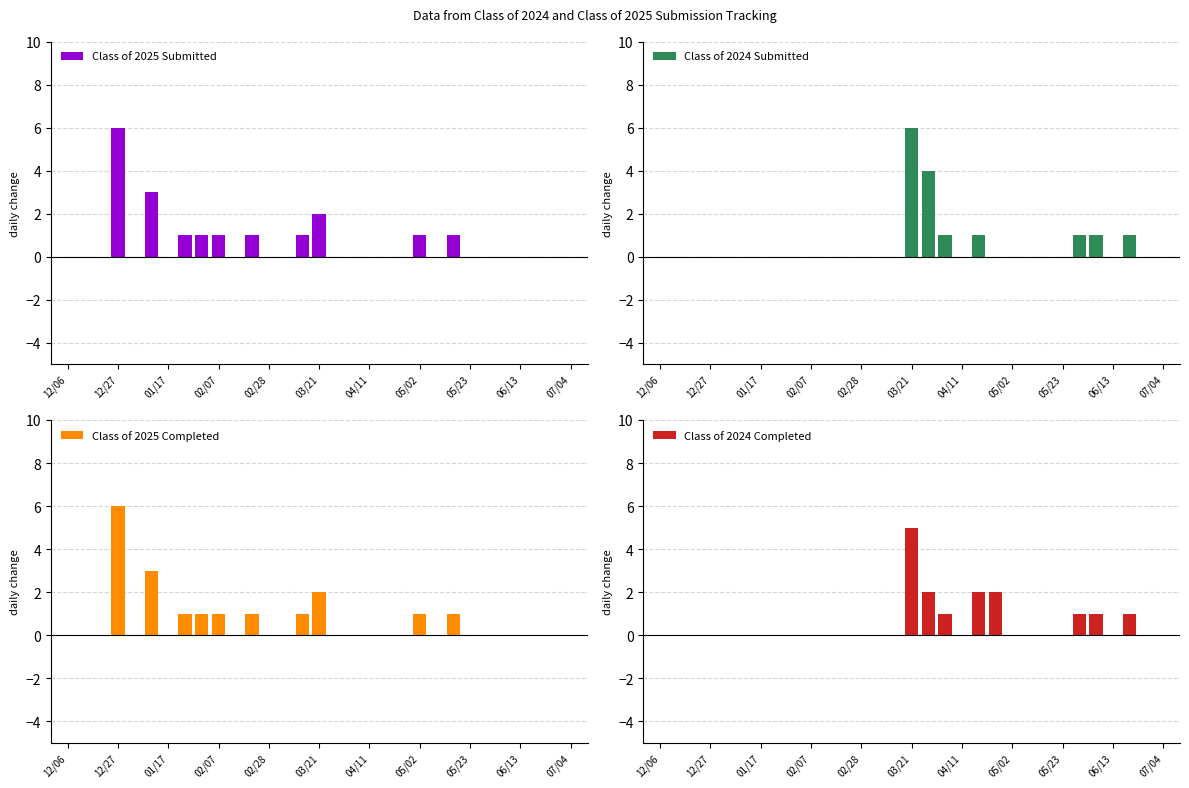

Is it true that Class of 2025 Submitted equals 2 at 04/11?

False